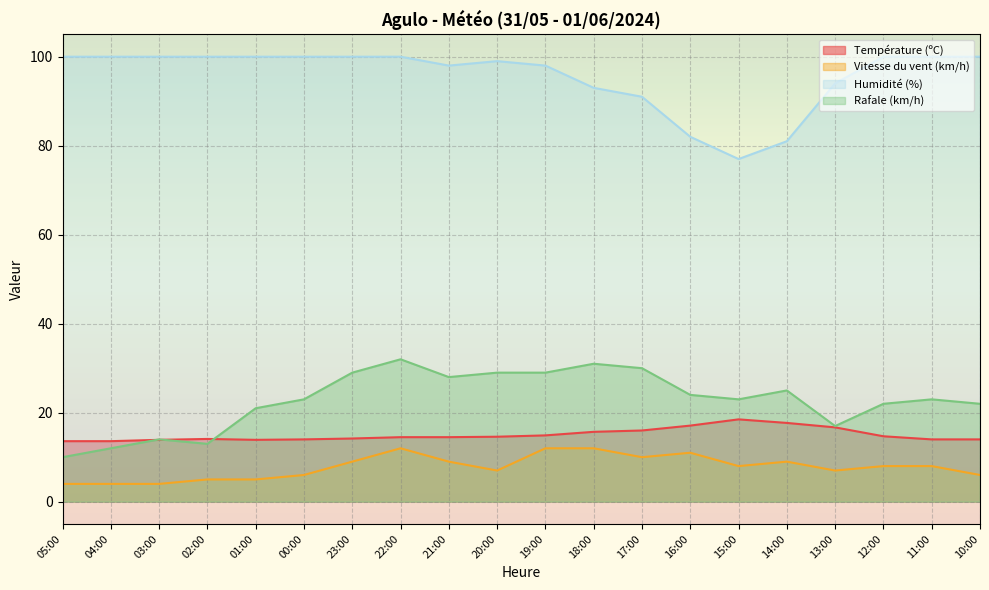

Between 20:00 and 10:00, which is larger?

20:00